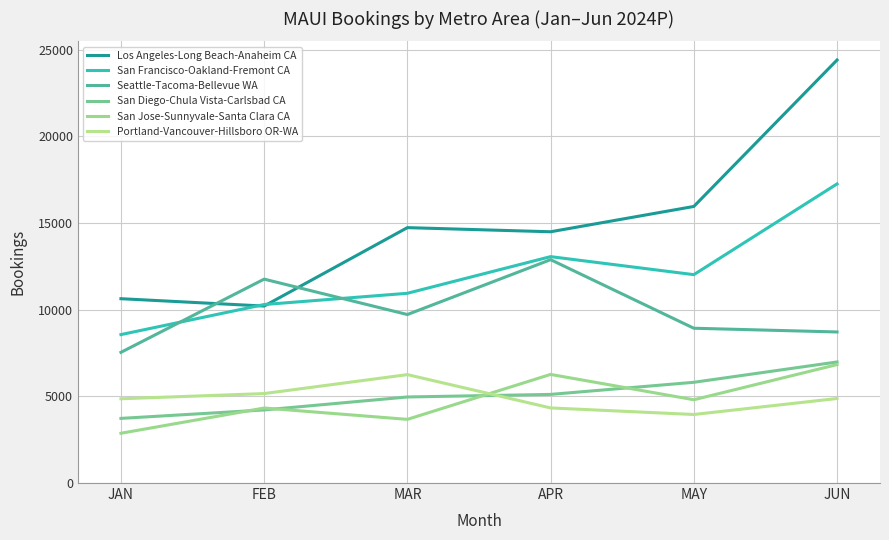

What is the maximum value for San Diego-Chula Vista-Carlsbad CA?

6983.7